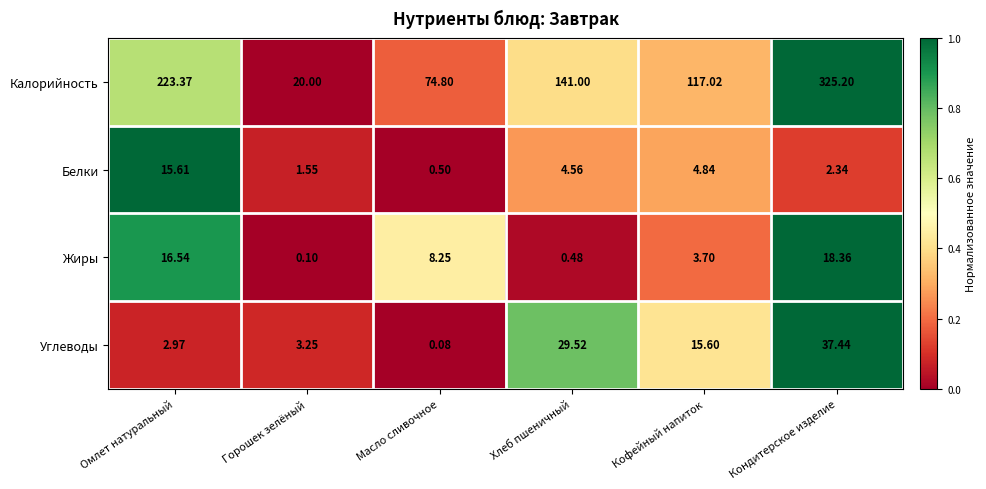

Which series has the largest total across all categories?

Калорийность